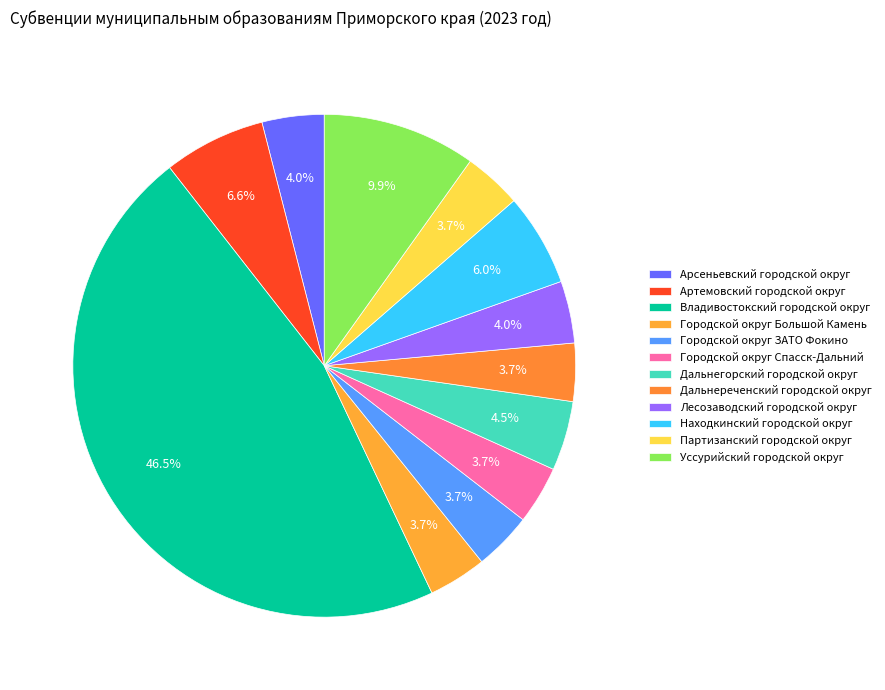

Which slice is the smallest?

Городской округ Большой Камень